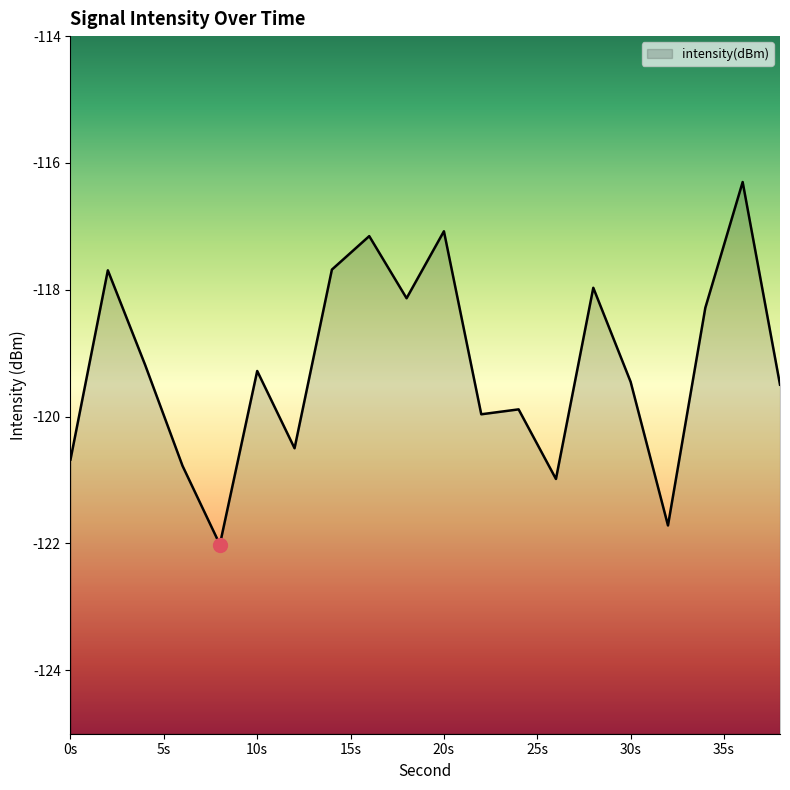

Which has a higher value, 24 or 12?

24